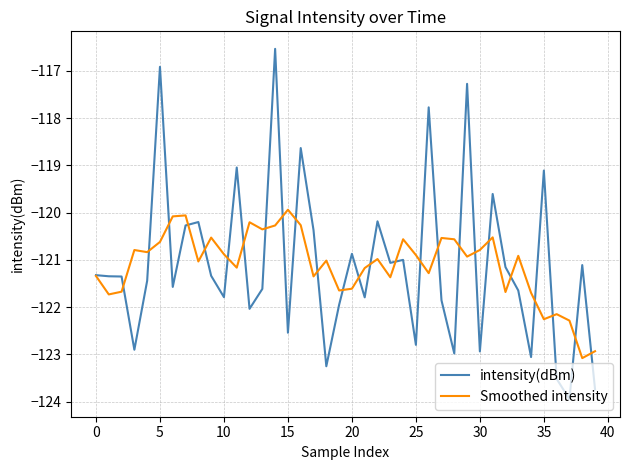

Rank the series by their maximum value, from lowest to highest.

Smoothed intensity, intensity(dBm)